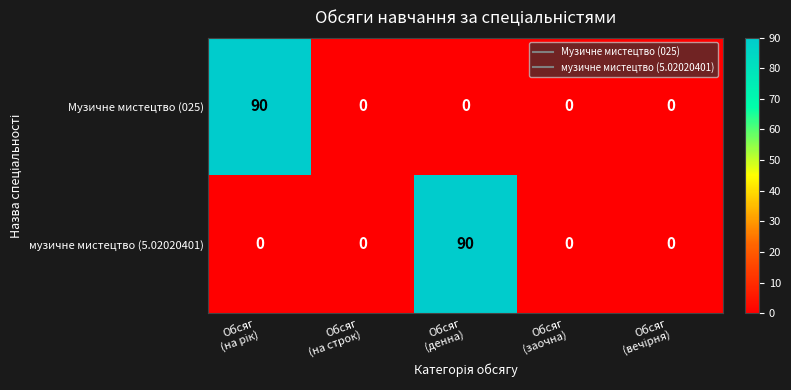

How many data points does each series have?

5